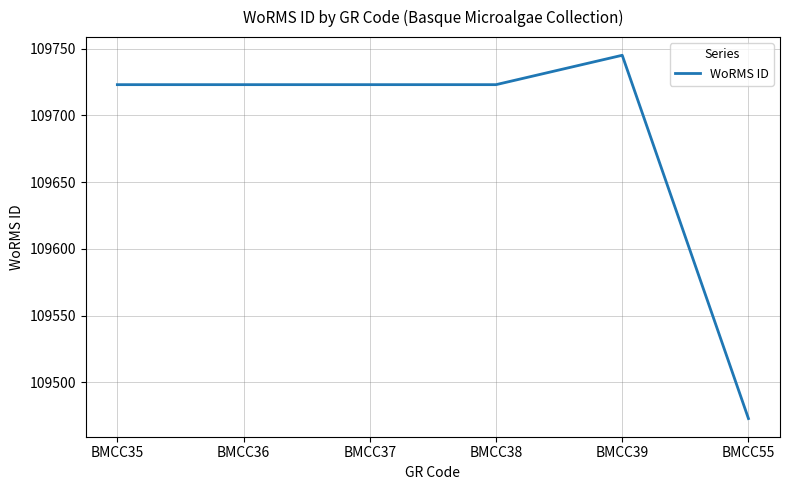

The chart shows a value of 109723 at BMCC36. True or false?

True